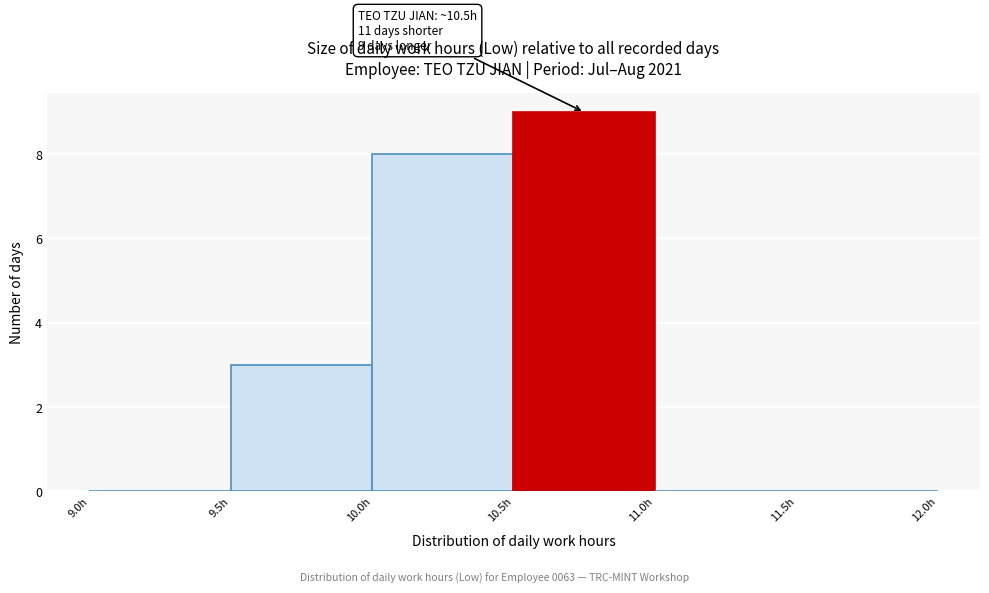

Which range on the x-axis has the tallest bar?

10.5 to 11.0